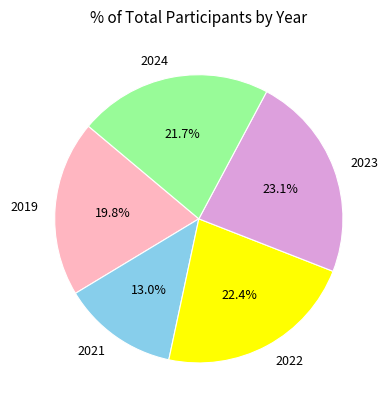

Is 2023 the majority of the pie?

No